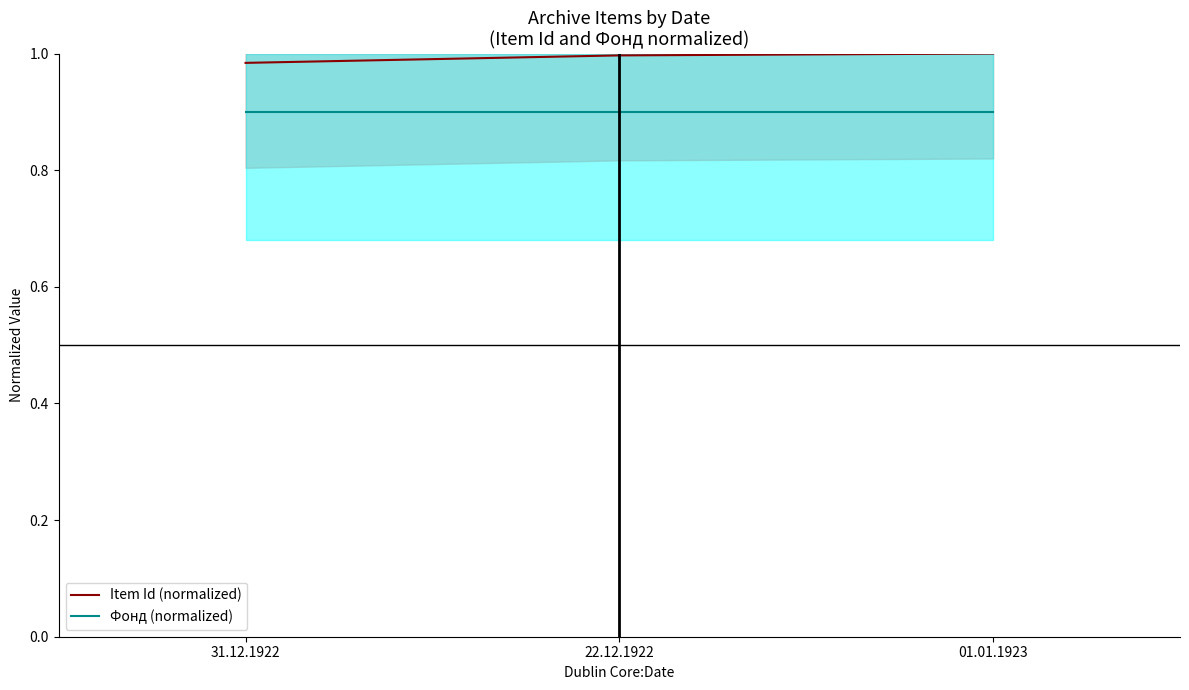

At which category is the sum across all series the highest?

01.01.1923